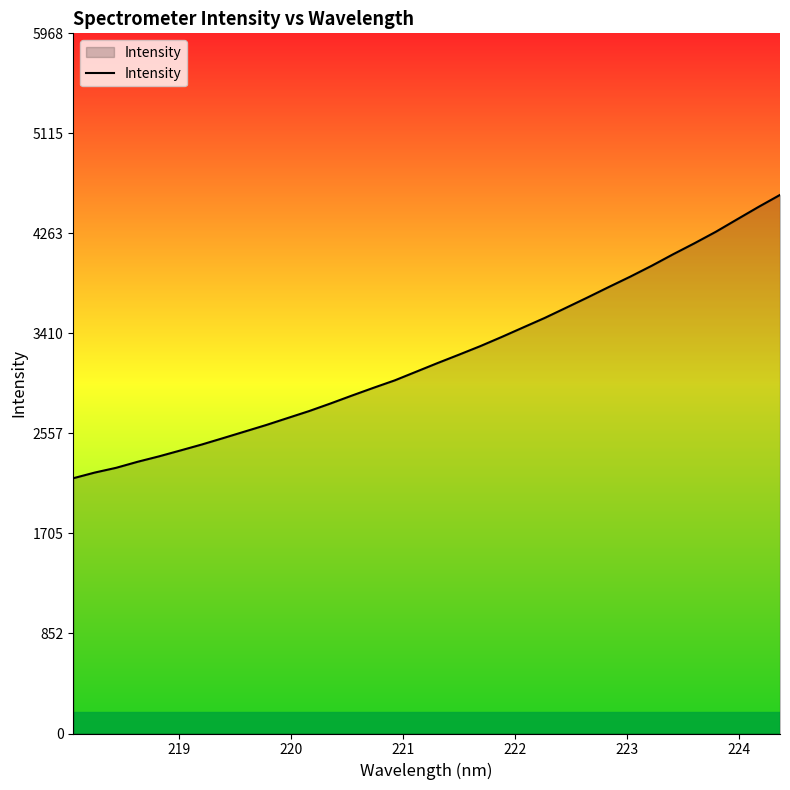

What is the minimum value shown in the chart?

2176.1